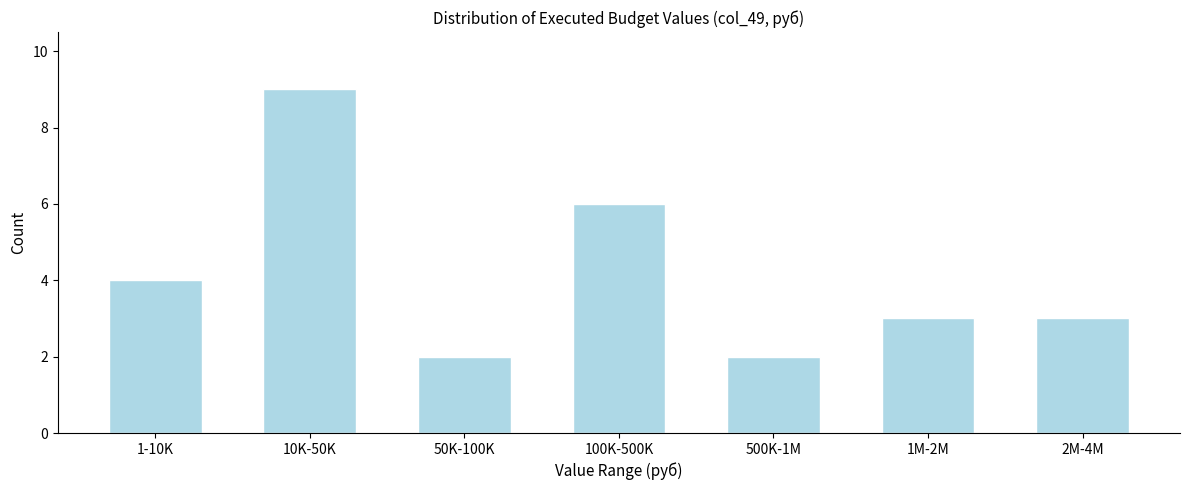

Reading left to right, what are all the values shown in this chart?

1-10K=4	10K-50K=9	50K-100K=2	100K-500K=6	500K-1M=2	1M-2M=3	2M-4M=3